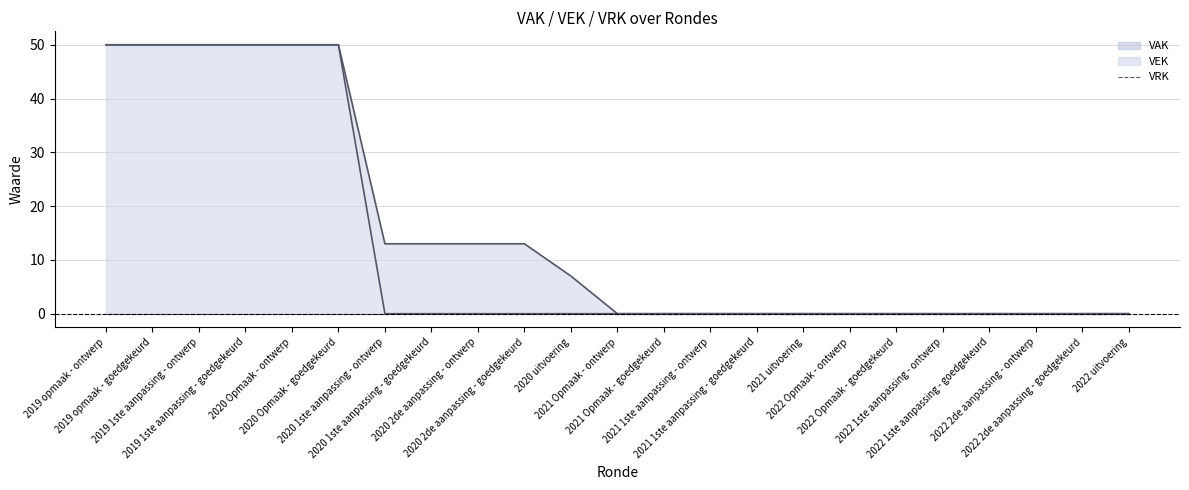

What is the label of the 2nd point from the left?

2019 opmaak - goedgekeurd